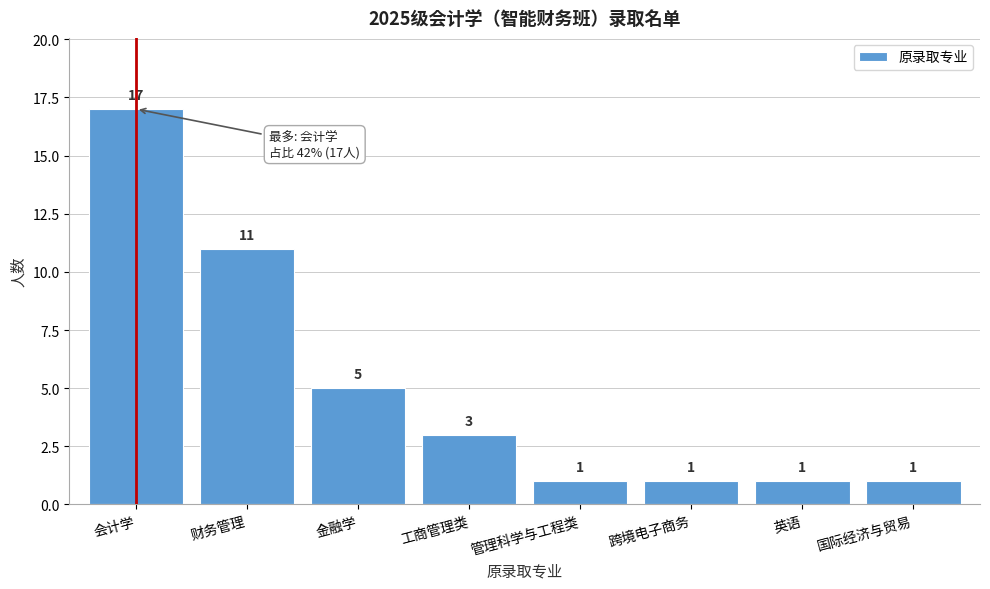

Reading left to right, what are all the values shown in this chart?

17	11	5	3	1	1	1	1